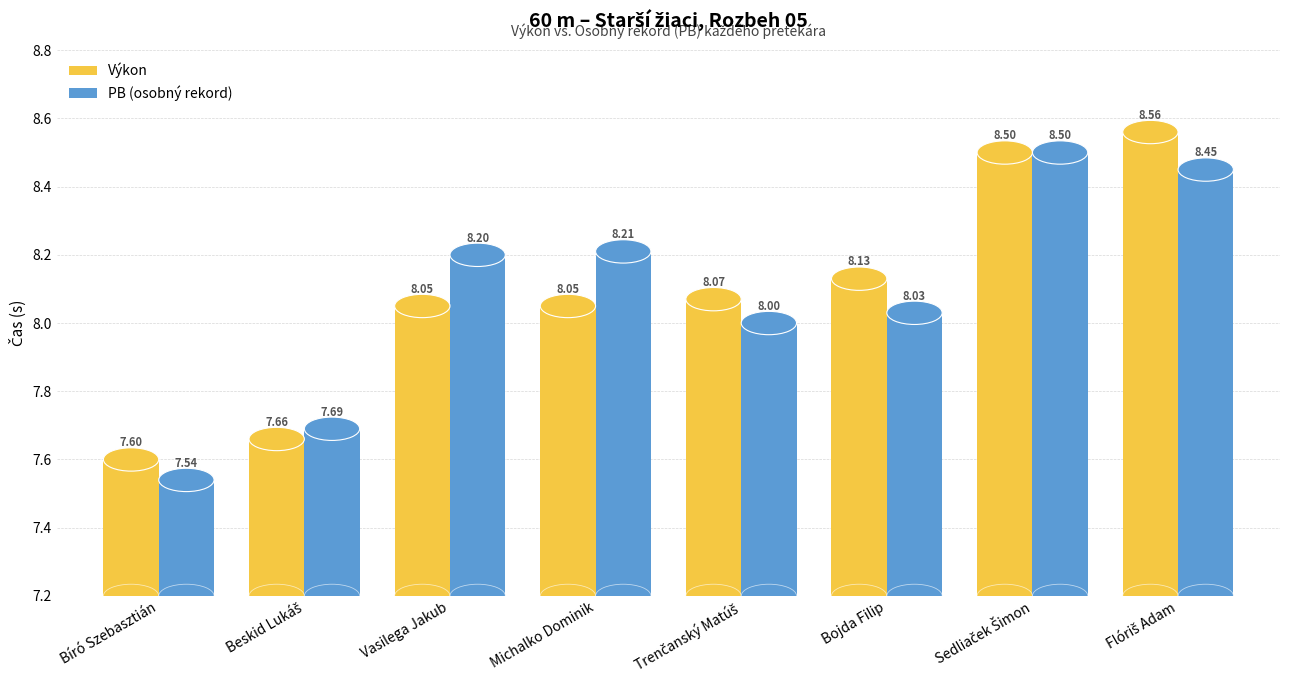

Which series changed the most between Bojda Filip and Flóriš Adam?

Výkon